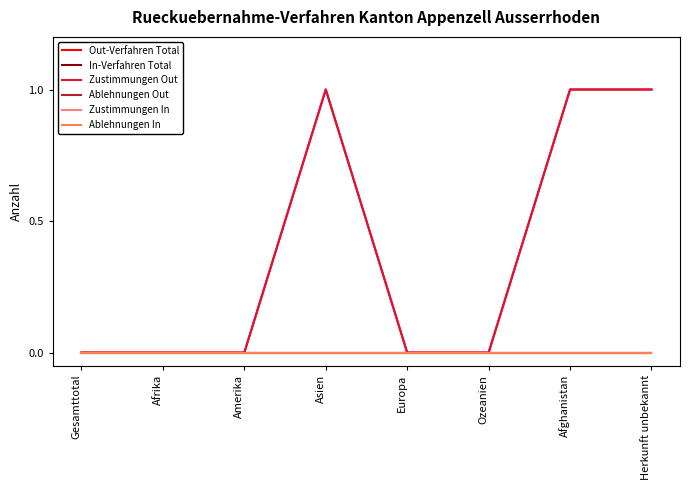

Which series changed the most between Europa and Herkunft unbekannt?

Out-Verfahren Total